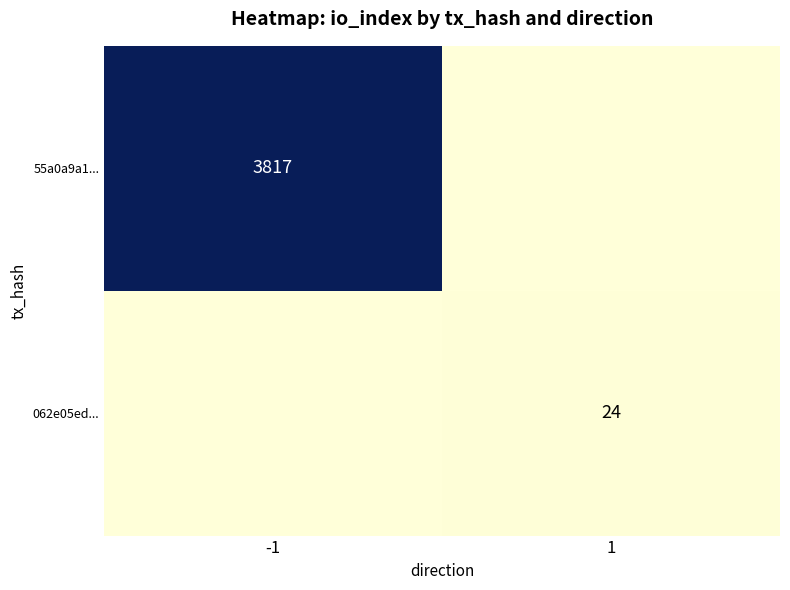

Is the value of 55a0a9a1... at -1 greater than the value of 062e05ed... at 1?

Yes